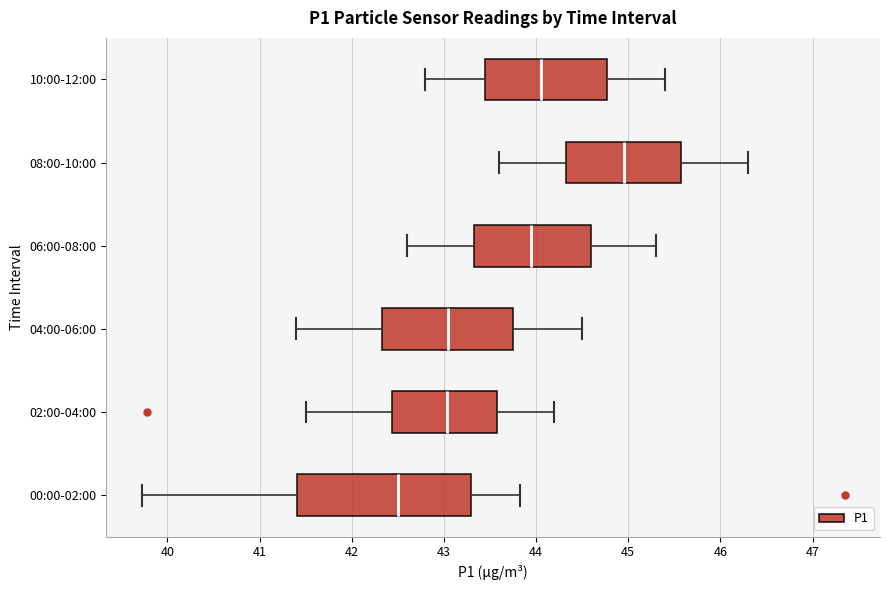

Which box is the widest, from its left edge to its right edge?

00:00-02:00